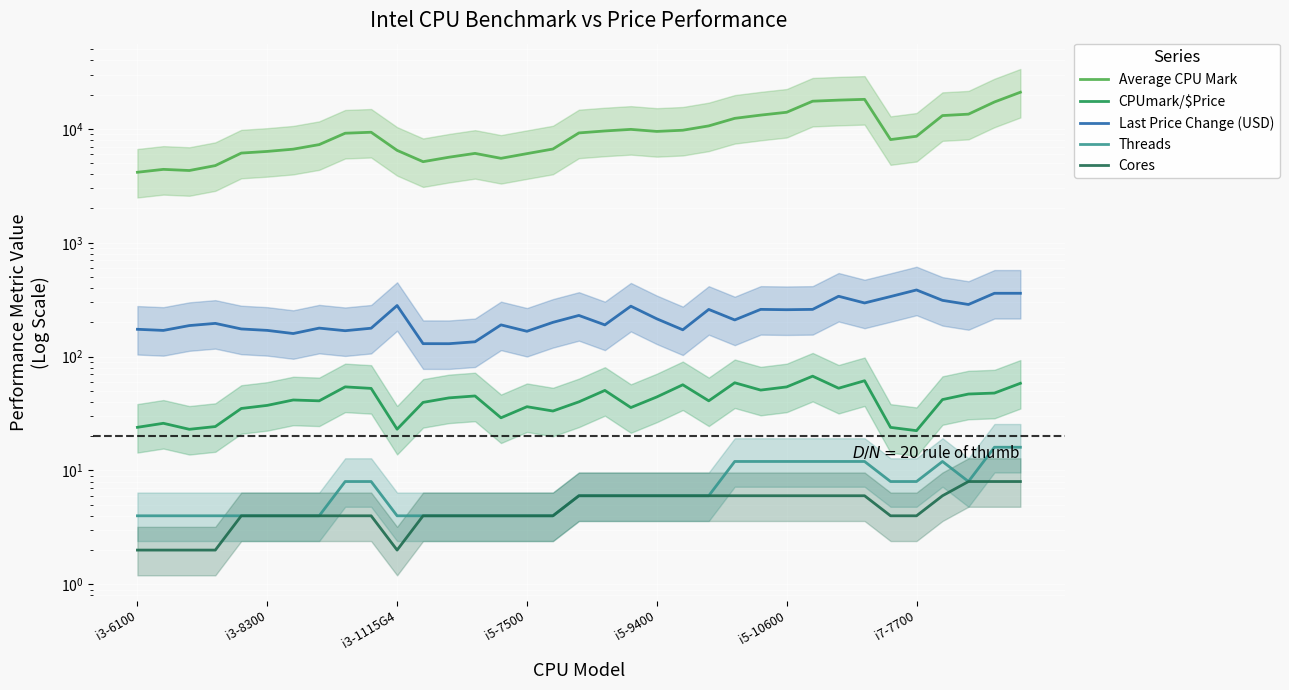

True or false: Threads has more than 2 interior local peaks.

False